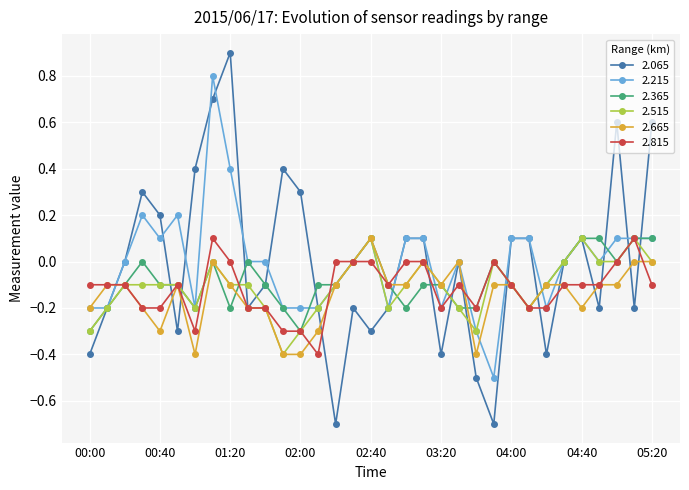

How many lines are shown in the chart?

6